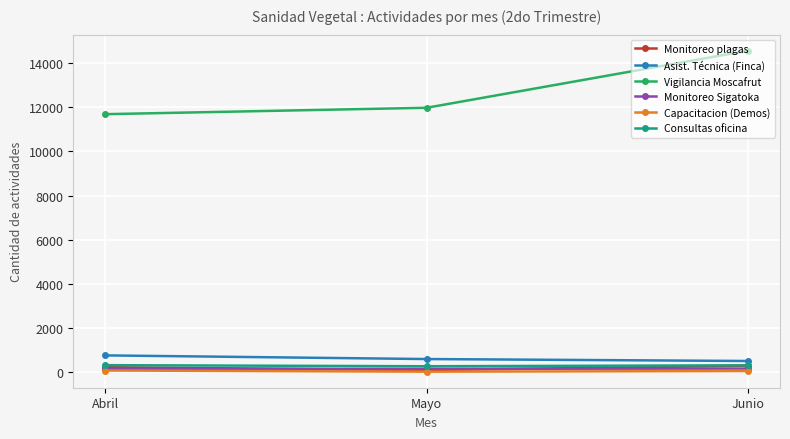

Which series has the widest spread of values?

Vigilancia Moscafrut